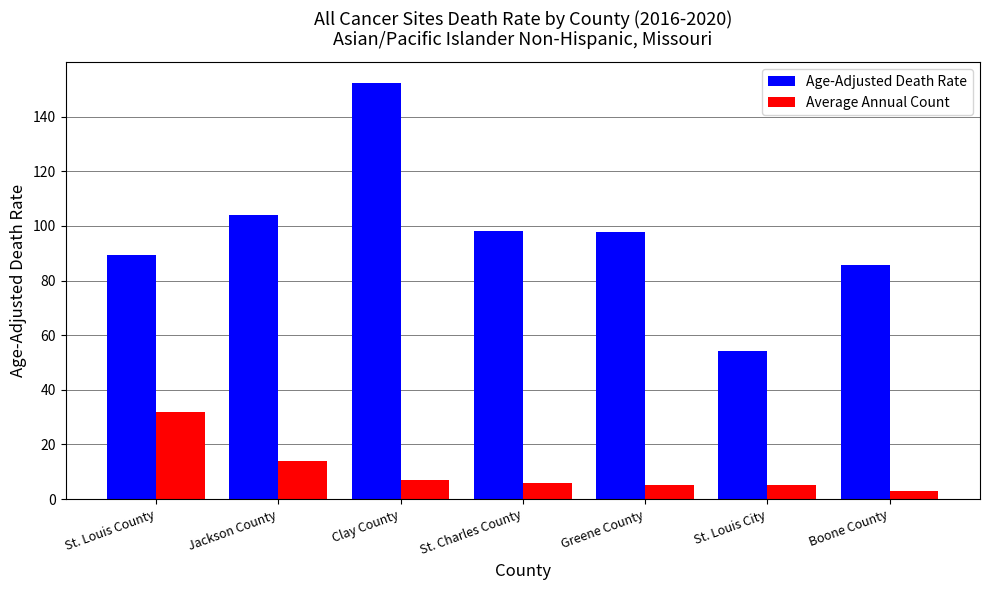

What position from the left is Clay County?

3